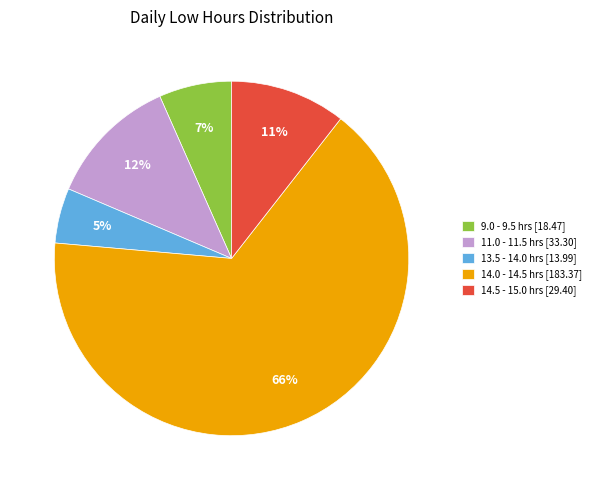

Rank the categories by value from lowest to highest.

13.5 - 14.0 hrs [13.99], 9.0 - 9.5 hrs [18.47], 14.5 - 15.0 hrs [29.40], 11.0 - 11.5 hrs [33.30], 14.0 - 14.5 hrs [183.37]